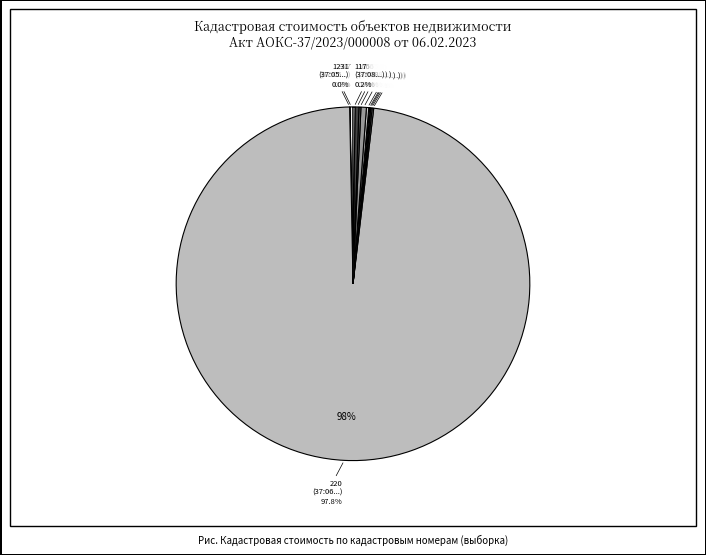

Does any single category account for the majority?

Yes